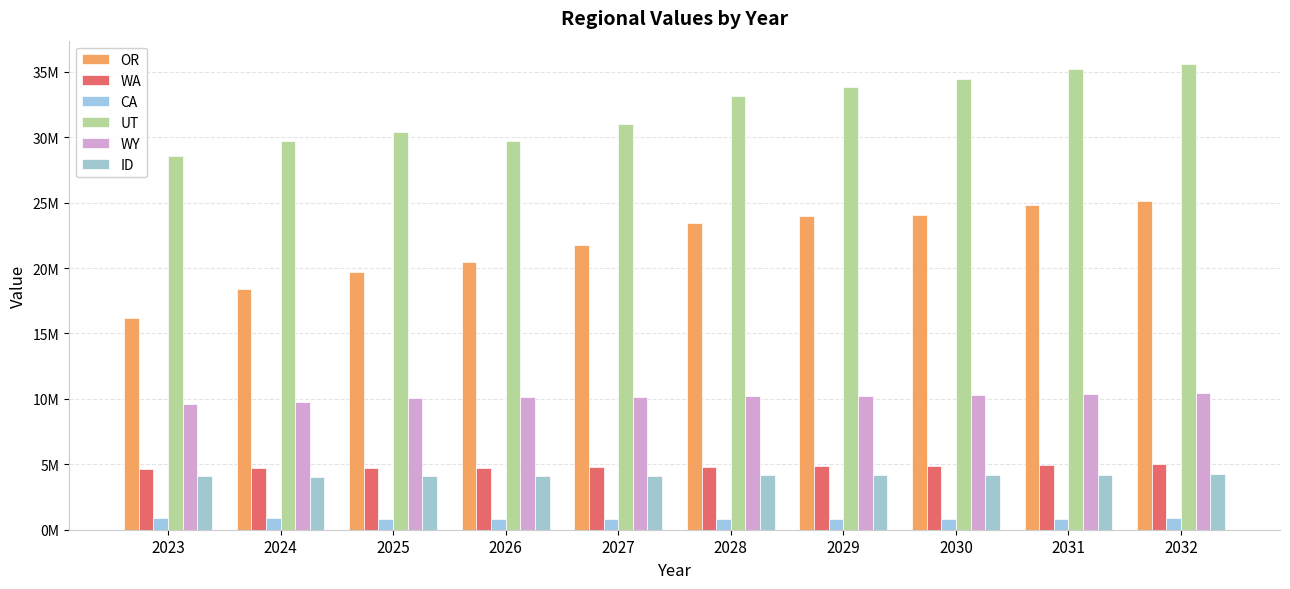

Are the bars grouped side by side (vs. stacked)?

Yes